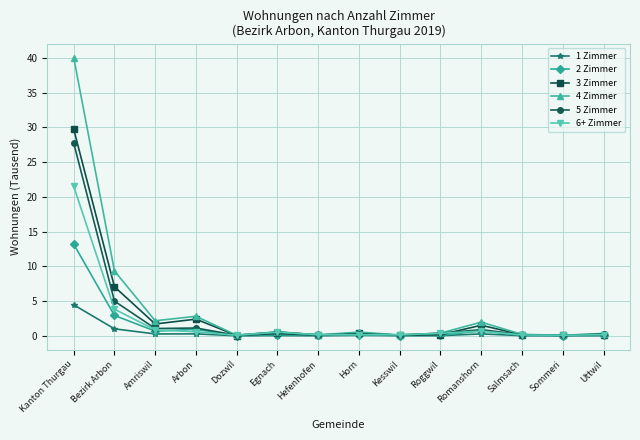

What is the difference between the maximum and minimum values in the 5 Zimmer series?

27.7